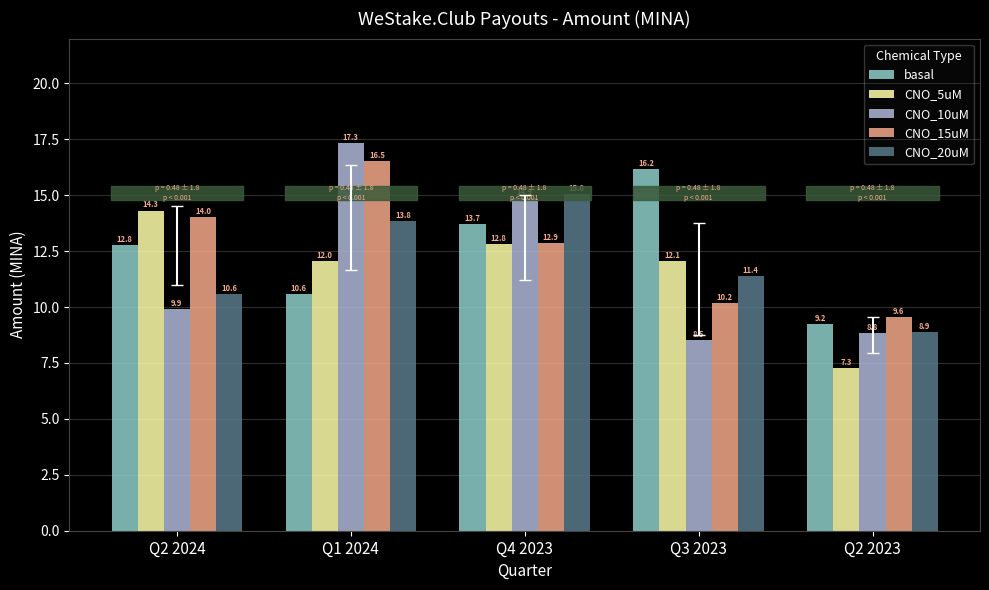

What is the difference between the maximum and minimum values in the CNO_15uM series?

7.0